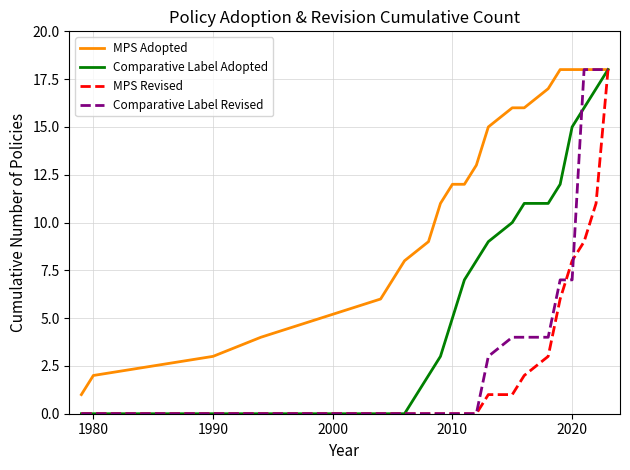

What is the sum of all Comparative Label Revised values?

83